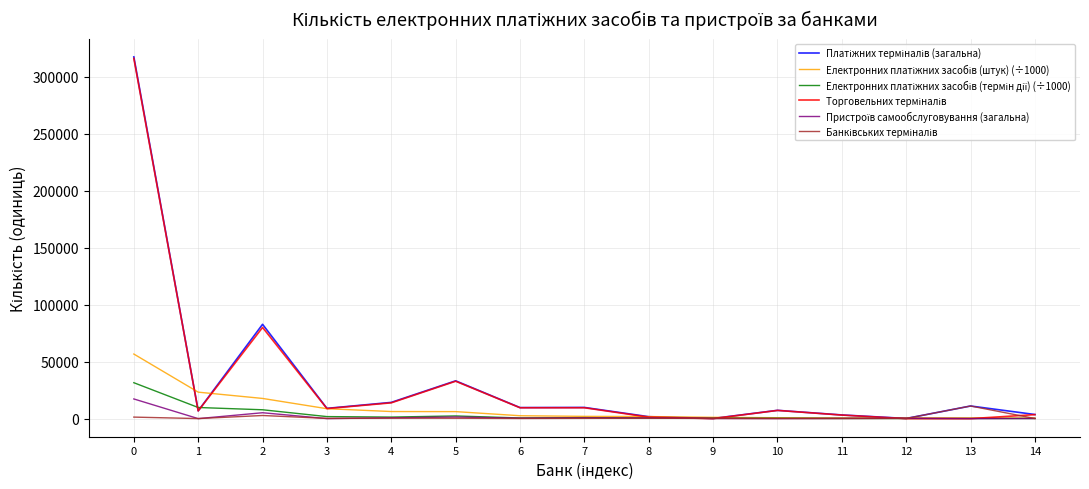

Is this an area chart (filled region under the line)?

No